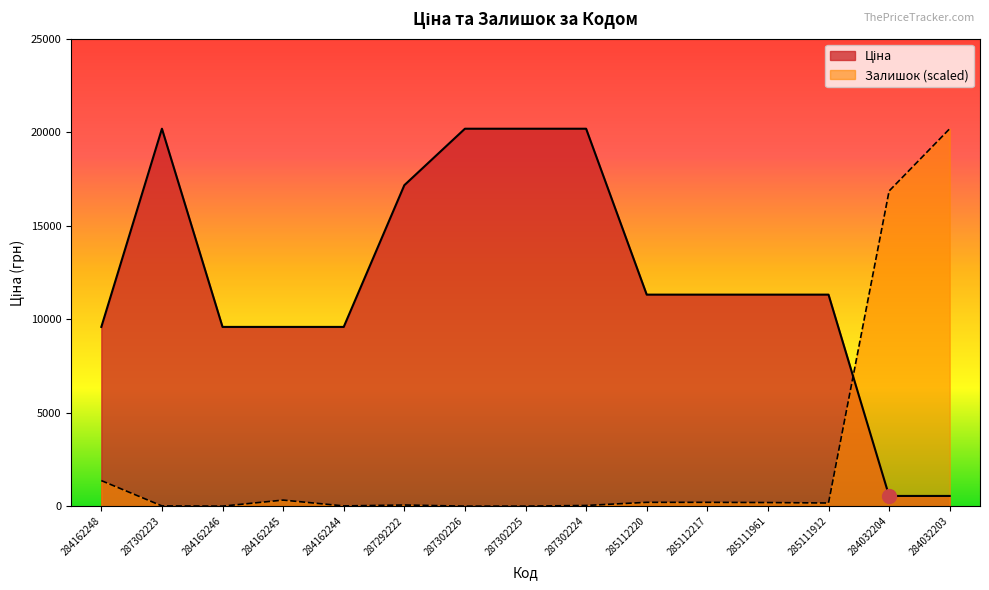

Between 287302223 and 287302226, which series saw the biggest shift?

Залишок